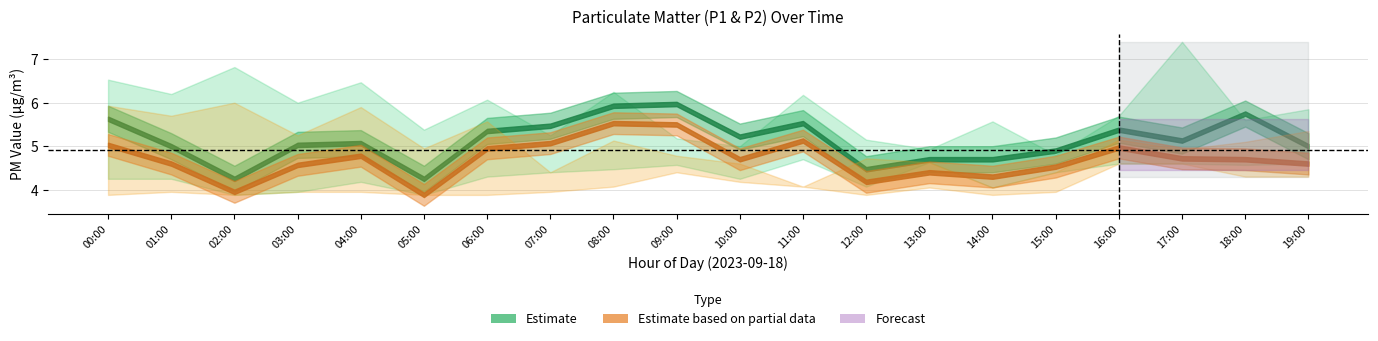

What is the spread (max minus min) of values at 13:00?

0.9